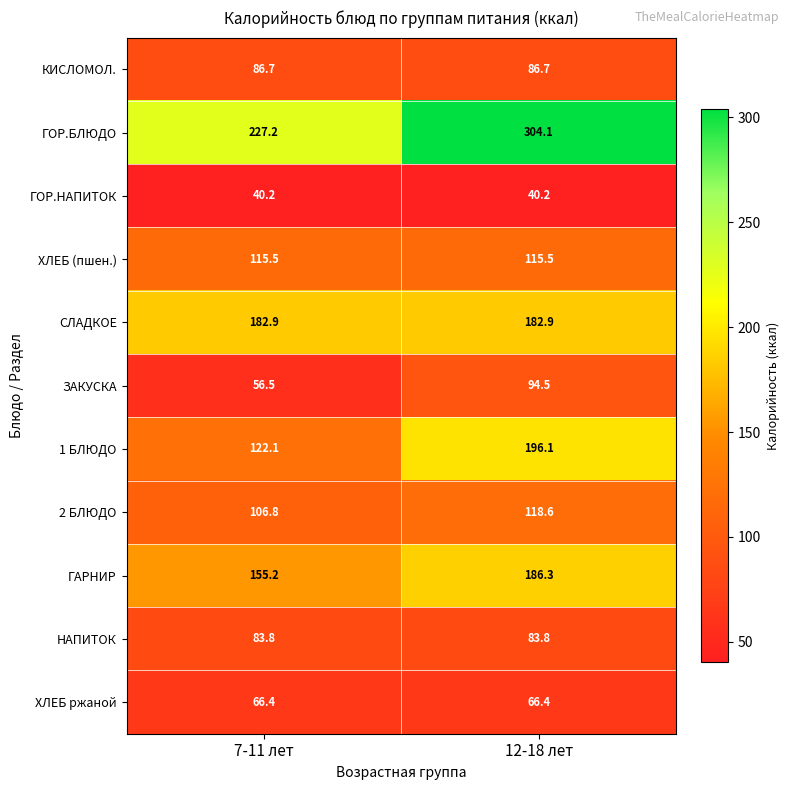

What is the difference between the ЗАКУСКА values at 7-11 лет and 12-18 лет?

38.0